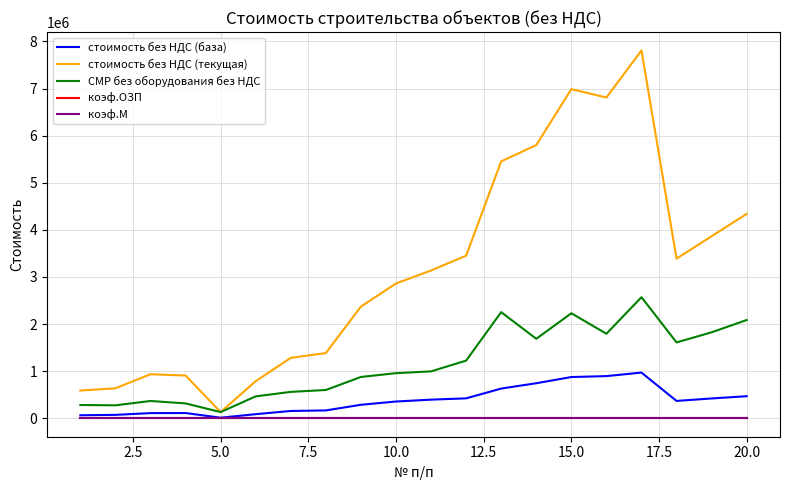

True or false: стоимость без НДС (текущая) has more than 1 points higher than both neighbors.

True